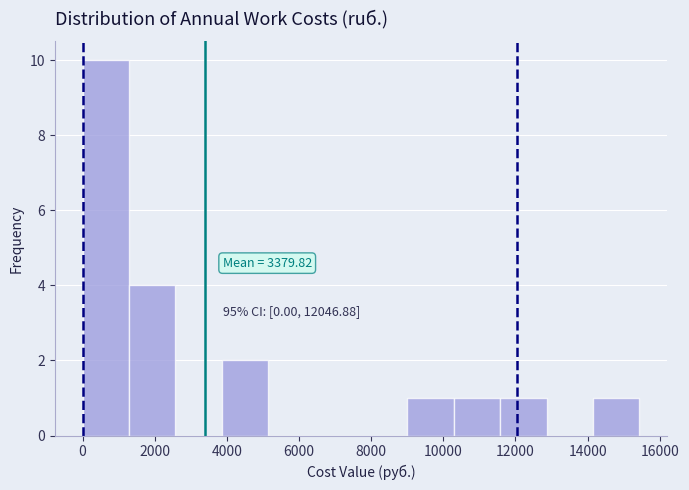

Over which range of the x-axis is the bar tallest?

0 to 1200